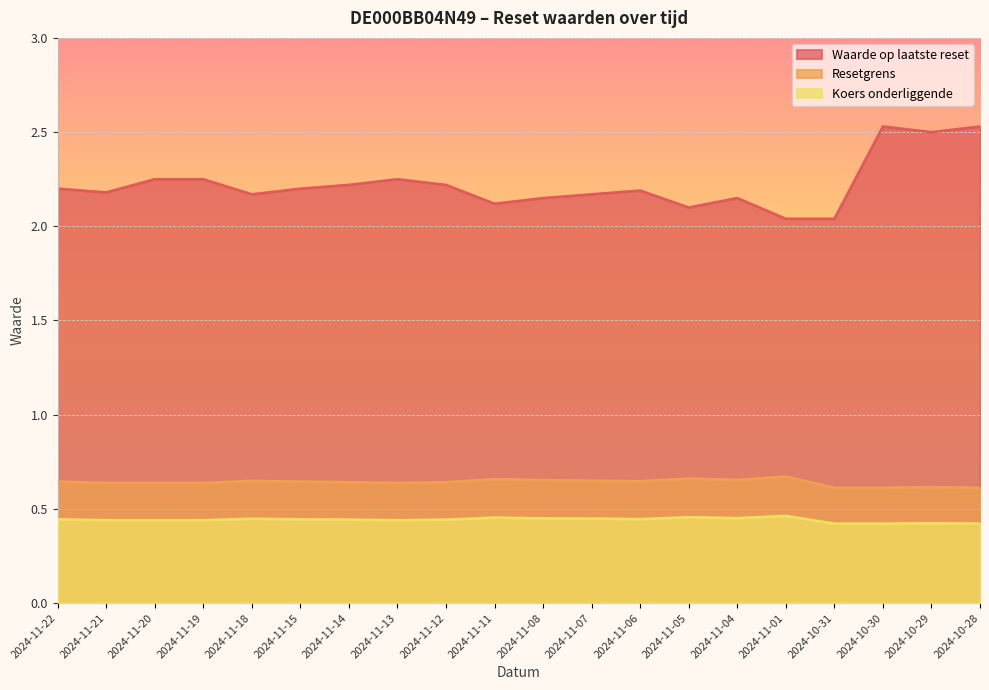

How many distinct data groups are displayed?

3